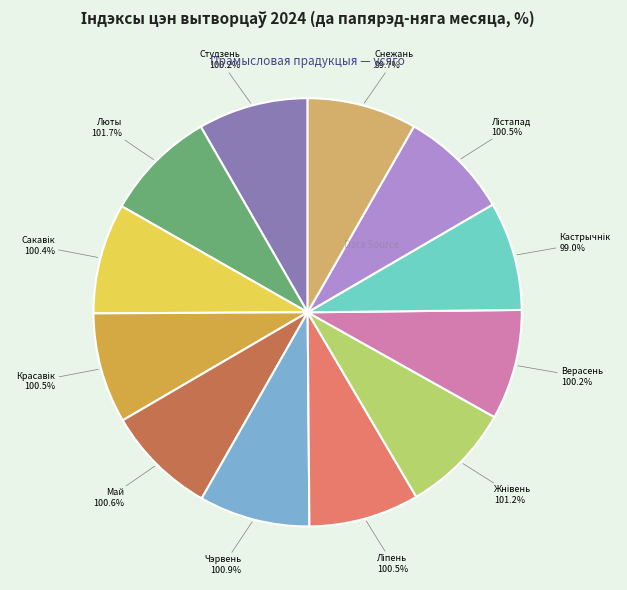

Is there a majority slice in this chart?

No